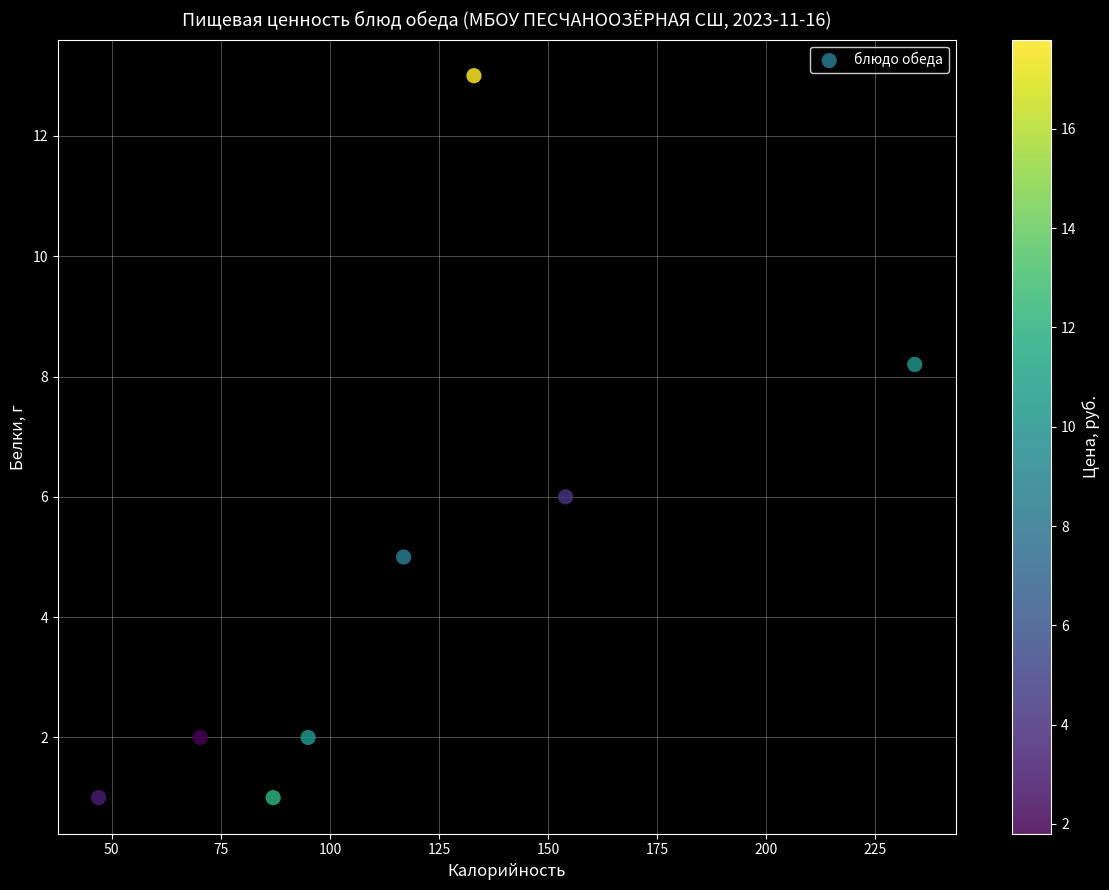

What is the range of X values (max minus min)?

187.0